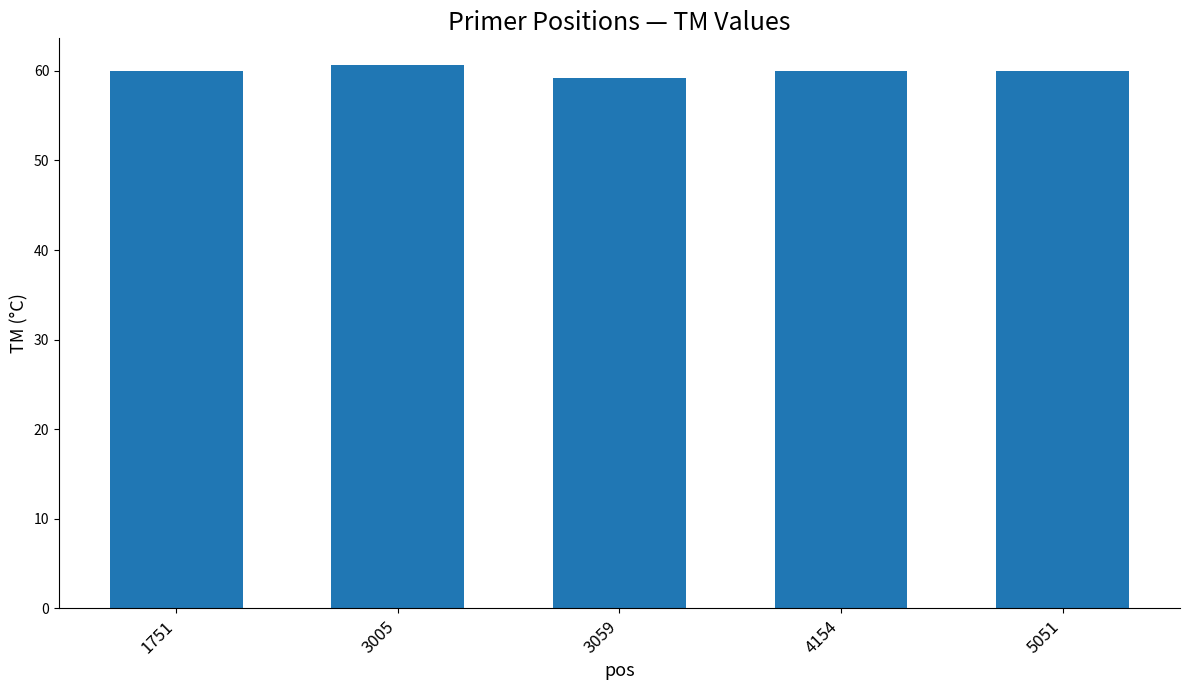

What is the greatest value displayed?

60.6